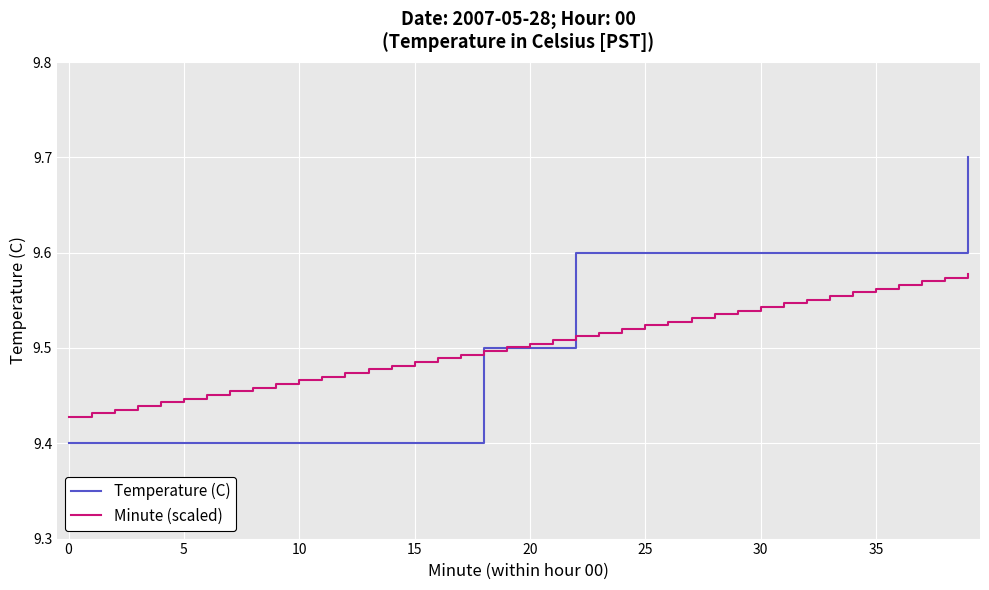

Which series has the largest range (max minus min)?

Temperature (C)